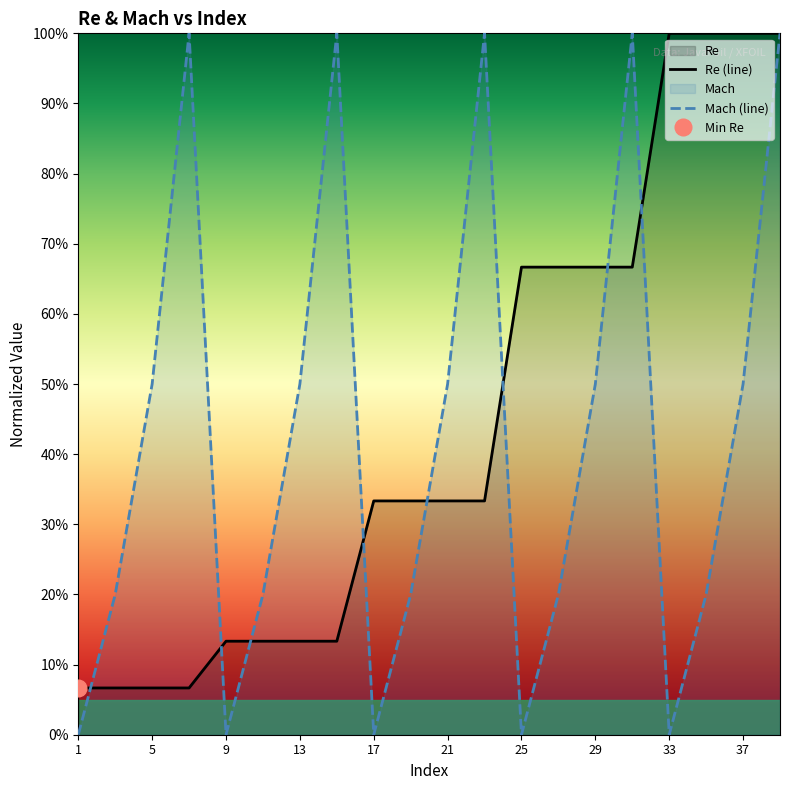

What is the average value of the Mach series?

0.4